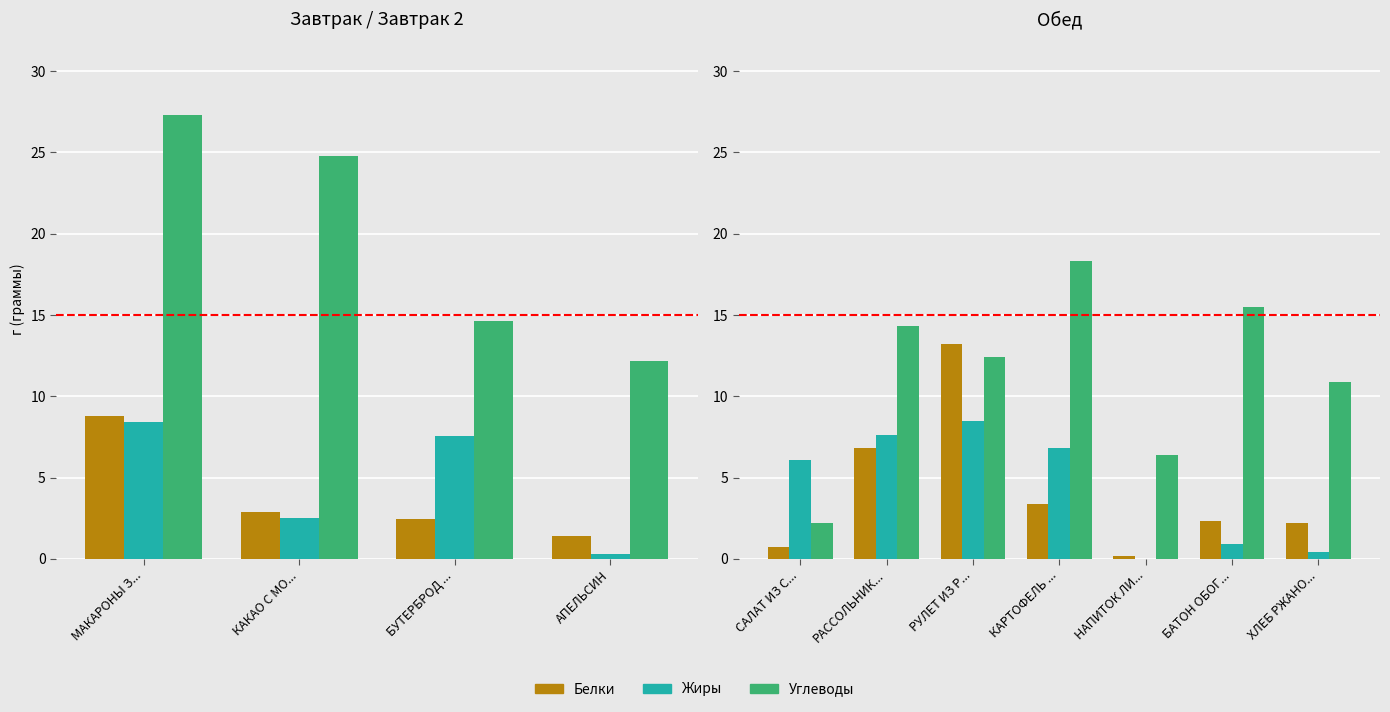

What is the difference between the second highest and minimum values in the Углеводы series?

13.3